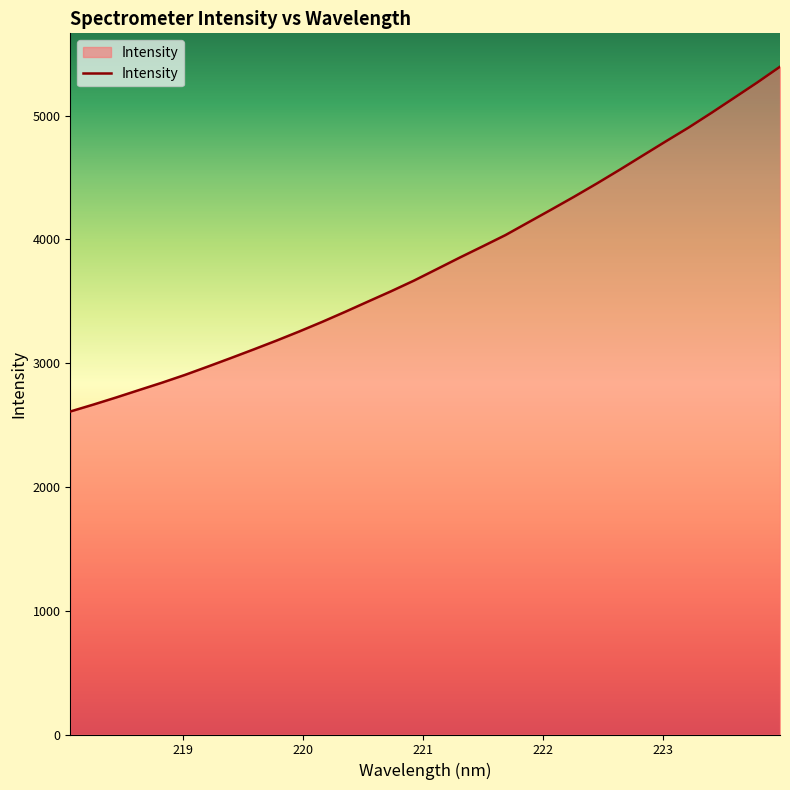

What is the maximum value shown in the chart?

5395.4